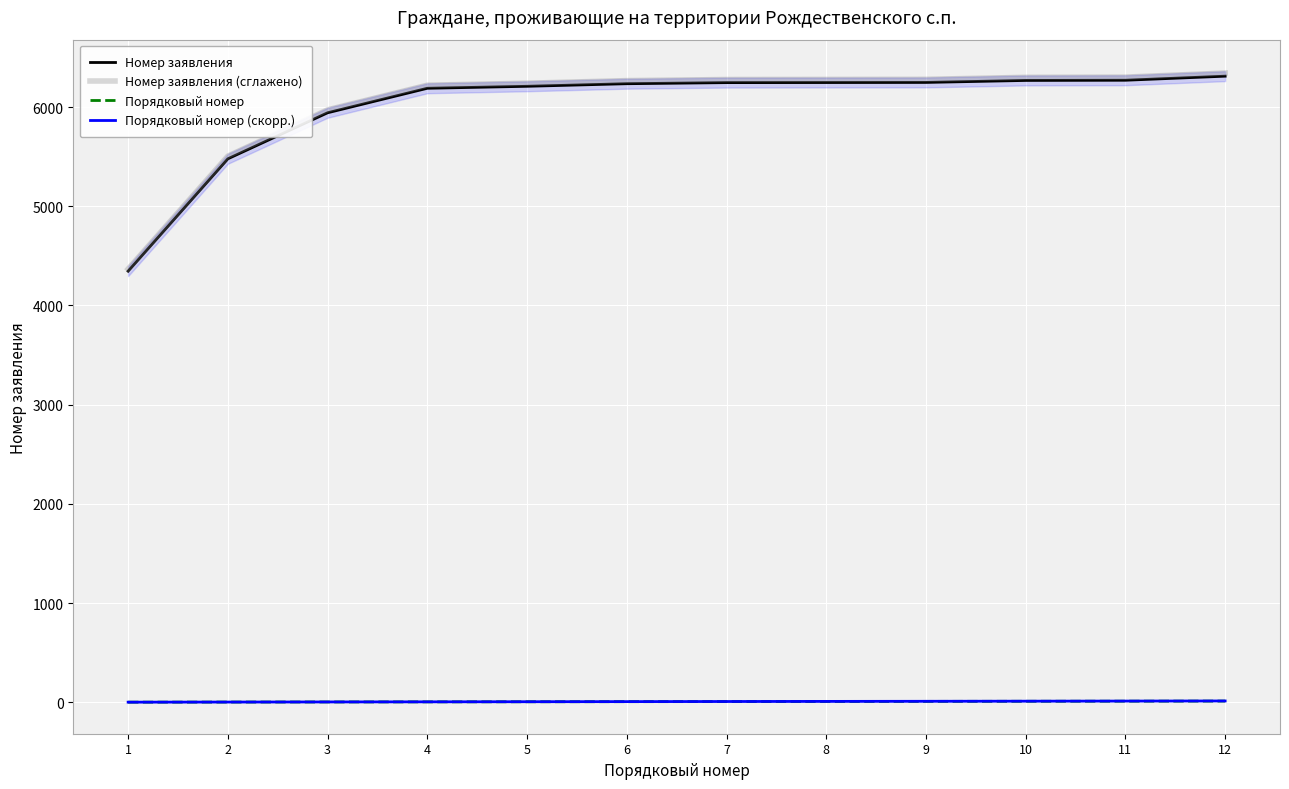

Where does the Порядковый номер (скорр.) series first go above 7?

7